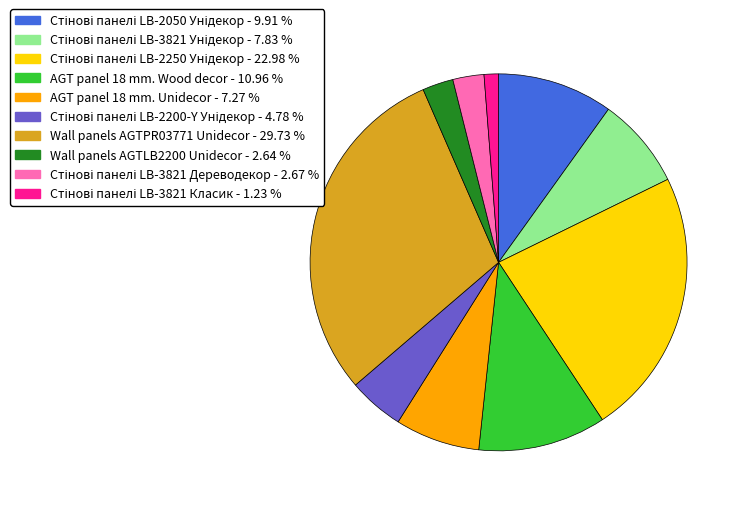

Does any single category account for the majority?

No